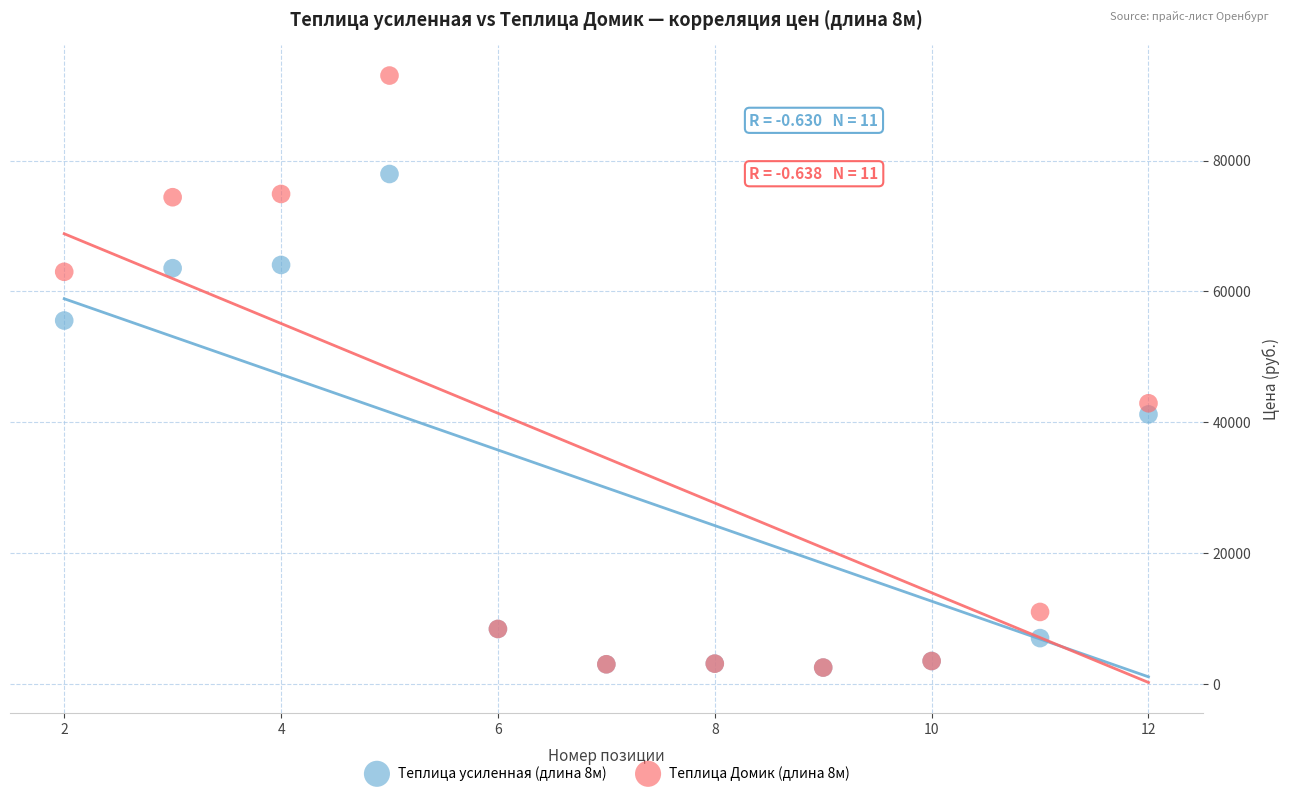

Across all series, what Y value is closest to 47750?

42900